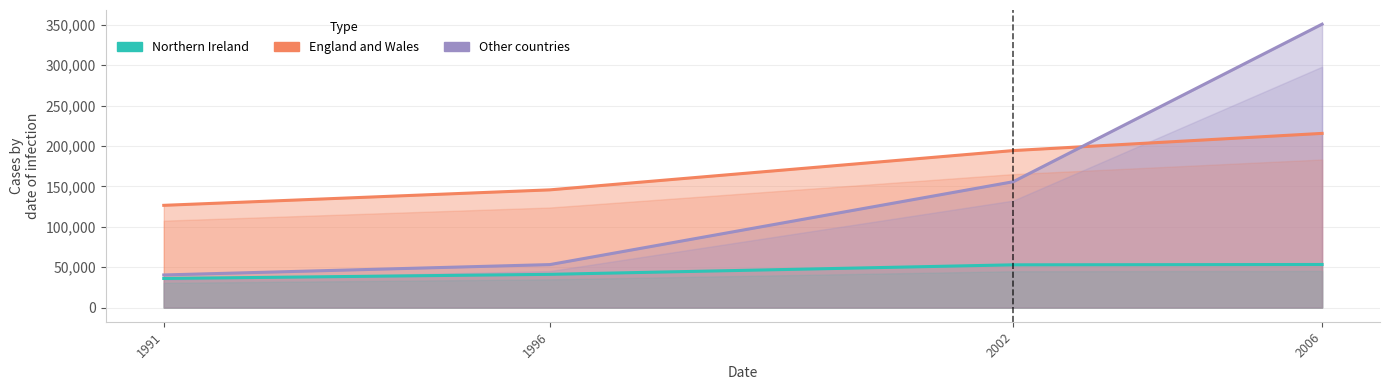

Read the Northern Ireland value at 1996, to the nearest 10.

41110